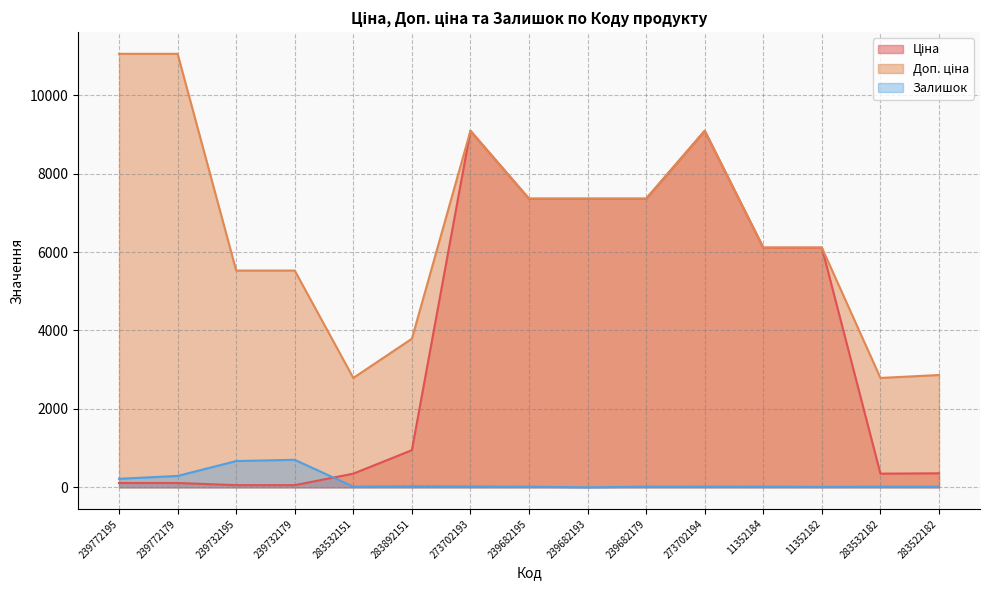

What is the difference between the maximum and minimum values in the Ціна series?

9036.7